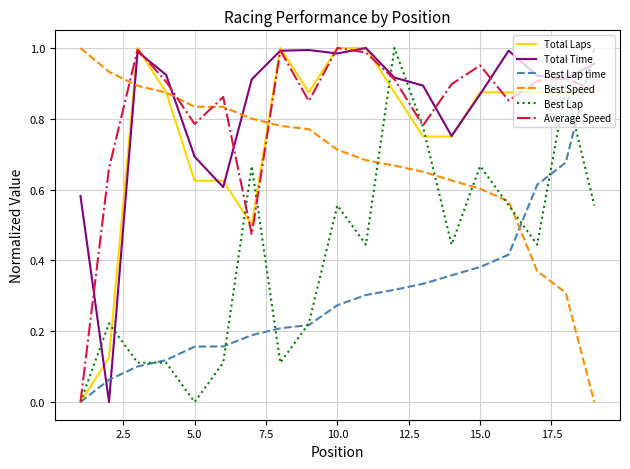

How many intersections are there between Best Speed and Best Lap time?

1